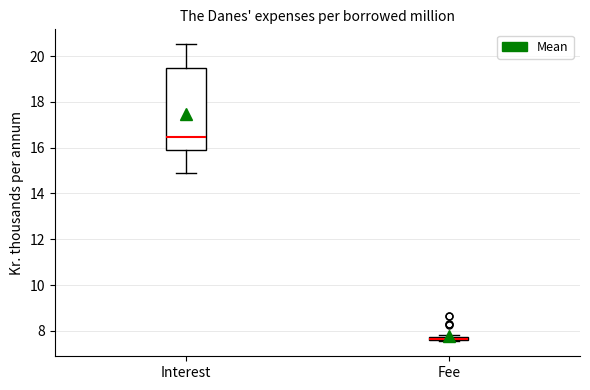

Which box is the tallest, from its lower edge to its upper edge?

Interest